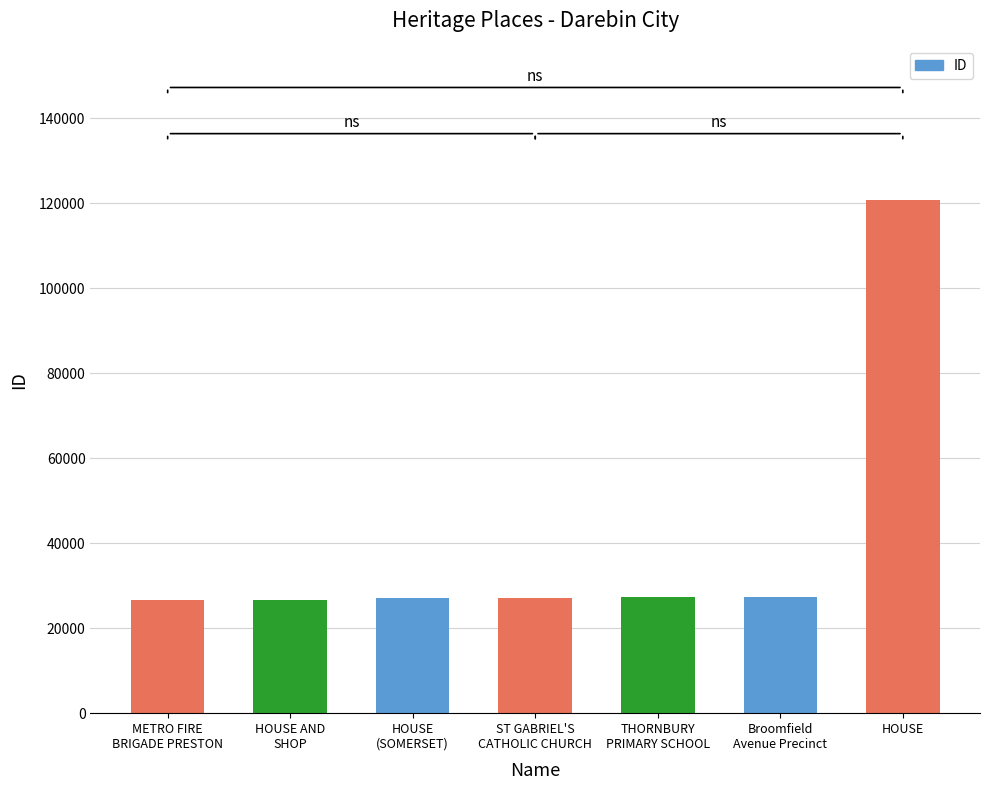

What is the approximate value at METRO FIRE
BRIGADE PRESTON, to the nearest 100?

26700